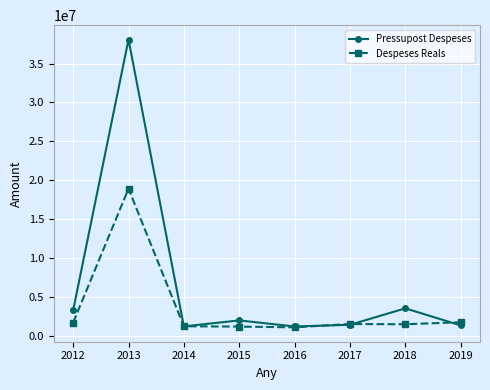

What is the total value across all series at 2015?

3174454.7